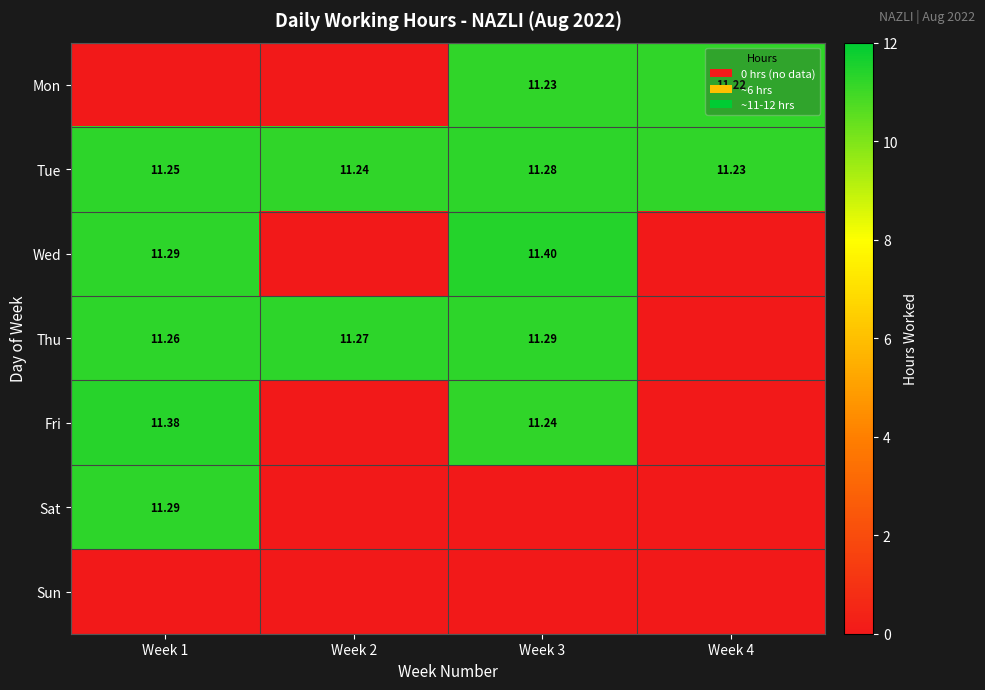

What is the difference between the highest and lowest values at Week 1?

11.4